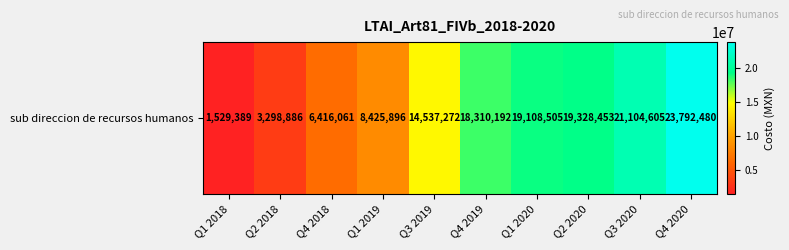

Reading right to left, what are all the values shown in this chart?

Q4 2020=23792480	Q3 2020=21104605	Q2 2020=19328453	Q1 2020=19108505	Q4 2019=18310192	Q3 2019=14537272	Q1 2019=8425896	Q4 2018=6416061	Q2 2018=3298886	Q1 2018=1529389